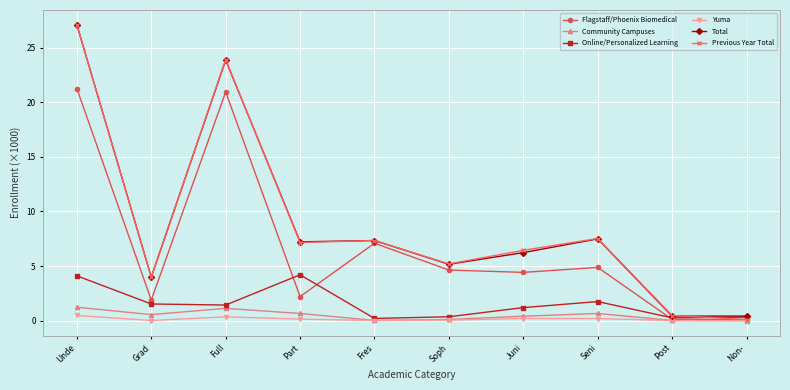

Is it true that Online/Personalized Learning equals 1.4 at Full?

True